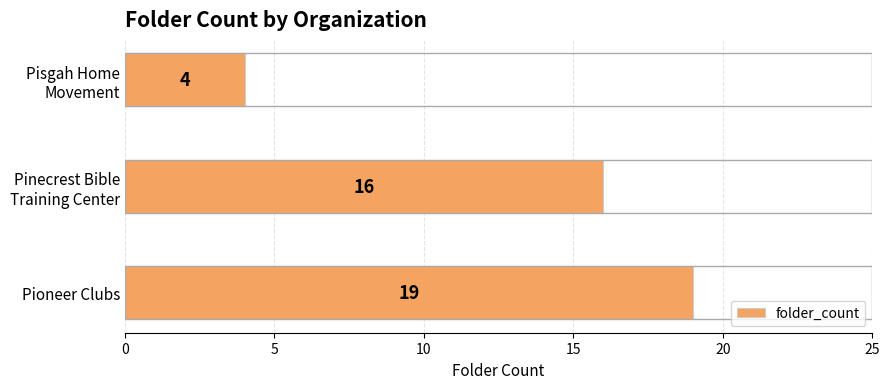

Reading top to bottom, list all the values displayed in this chart.

4	16	19